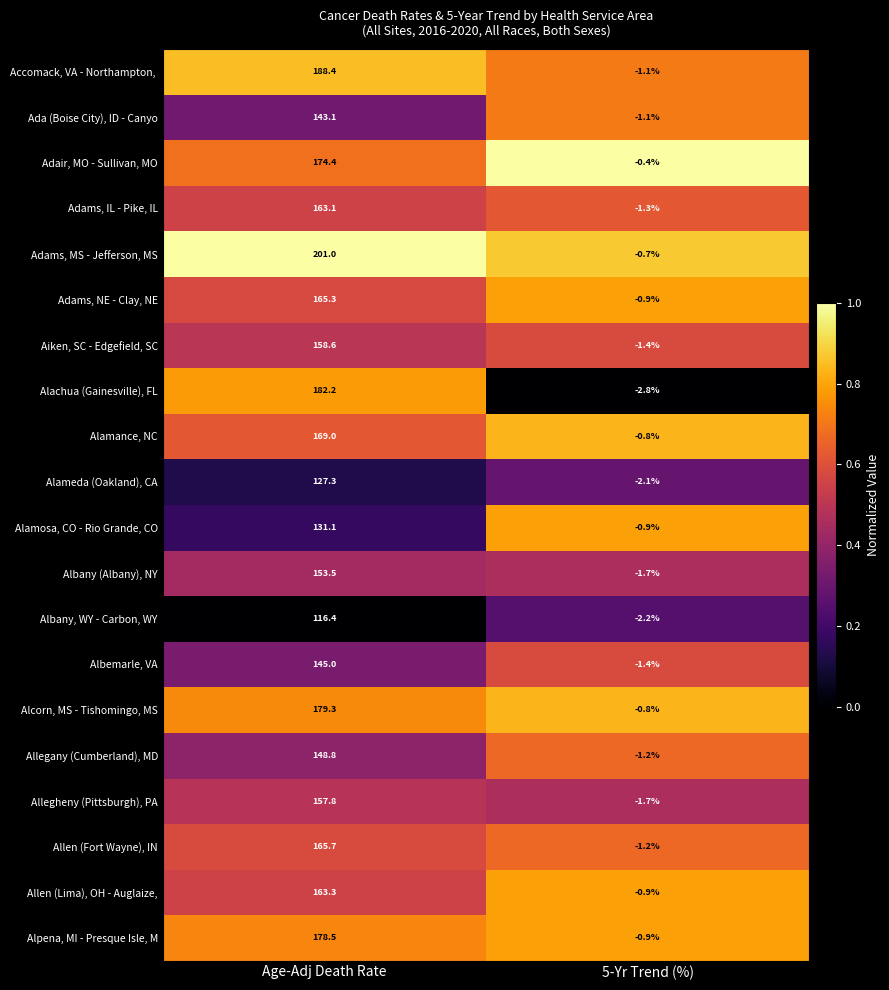

At which category is the sum across all series the highest?

Age-Adj Death Rate